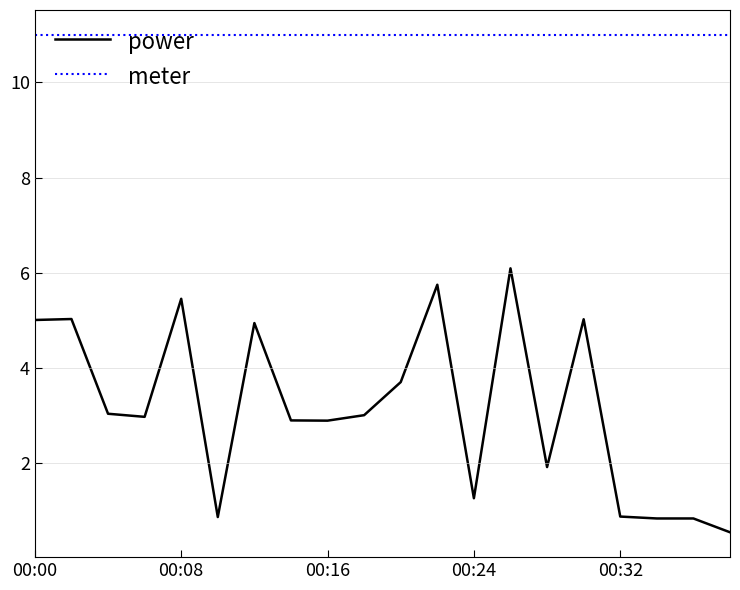

List the series in order of their peak value, lowest first.

power, meter